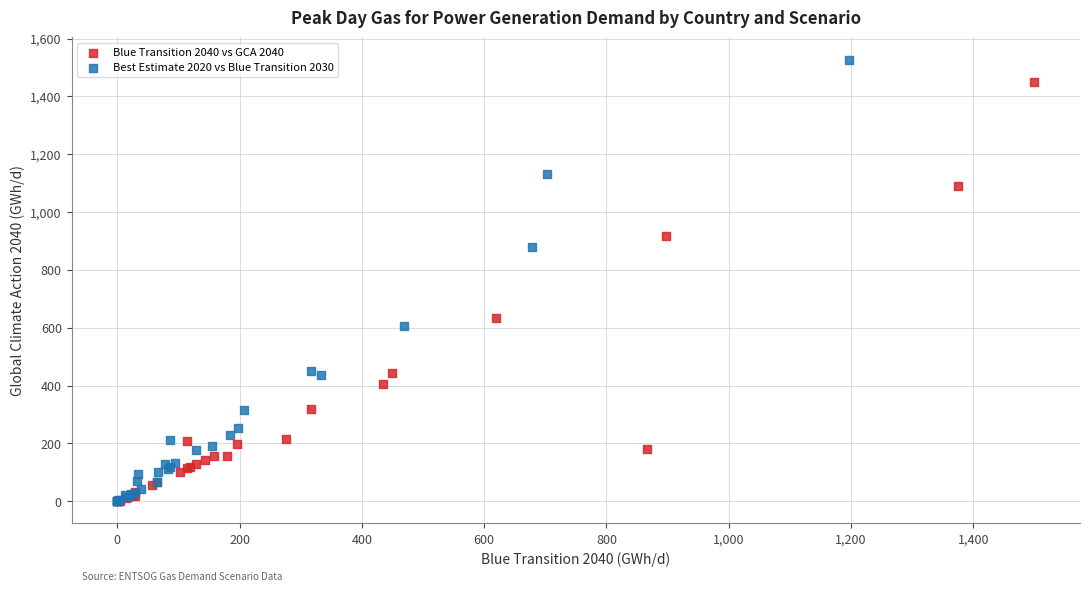

Which series reaches the maximum Y coordinate?

Best Estimate 2020 vs Blue Transition 2030